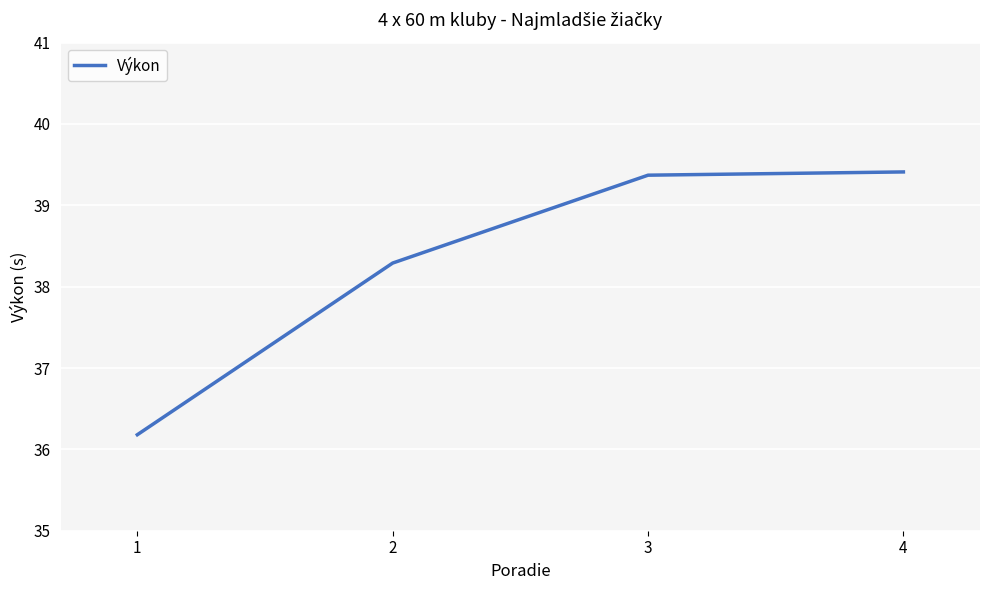

Reading left to right, transcribe all the data shown in this chart.

1=36.2	2=38.3	3=39.4	4=39.4